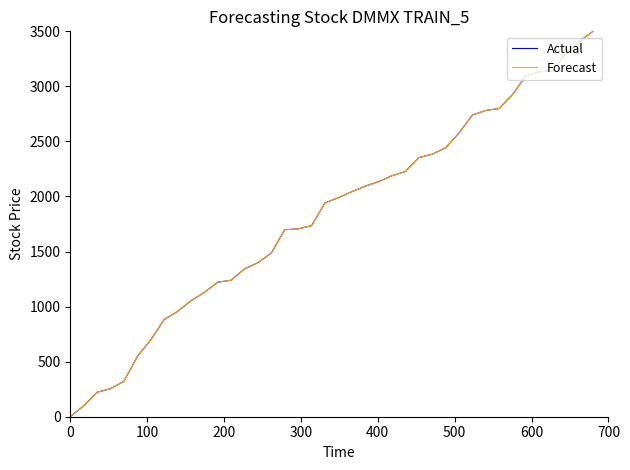

Which series has the largest range (max minus min)?

Forecast